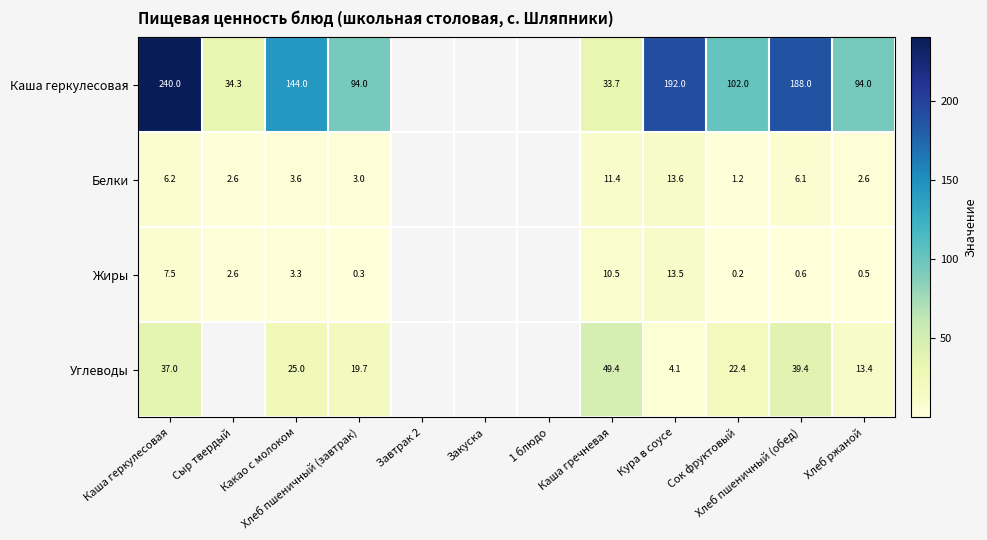

Which category has the highest value across all series?

Каша геркулесовая